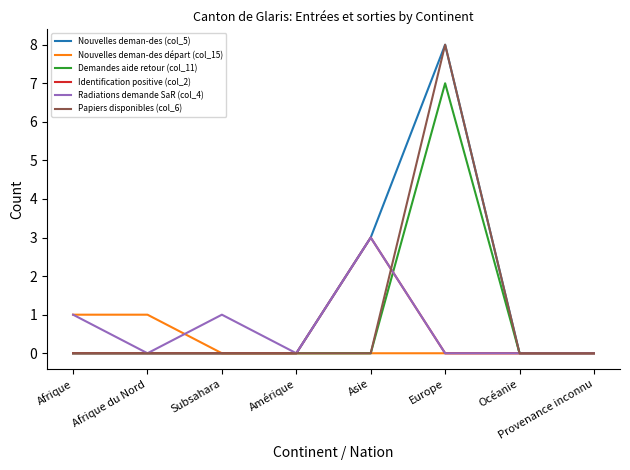

What is the difference between the maximum and minimum values in the Identification positive (col_2) series?

3